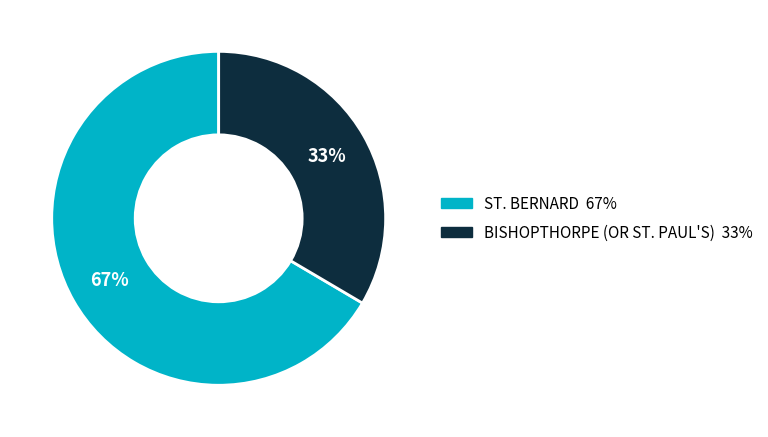

Which slice is the smallest?

BISHOPTHORPE (OR ST. PAUL'S)